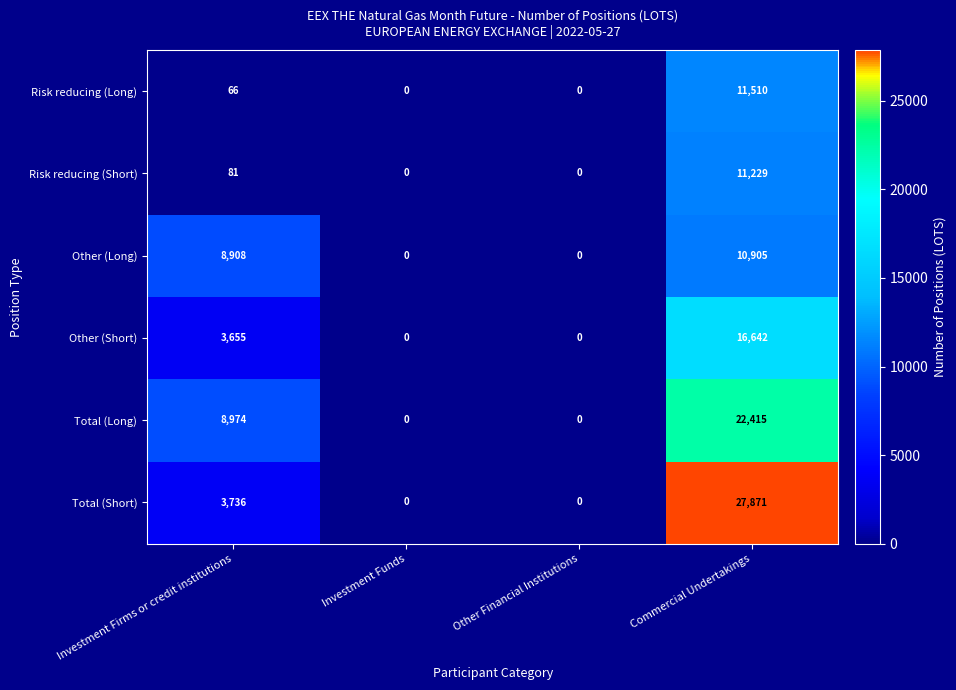

Between Investment Firms or credit institutions and Investment Funds, which series saw the biggest shift?

Total (Long)